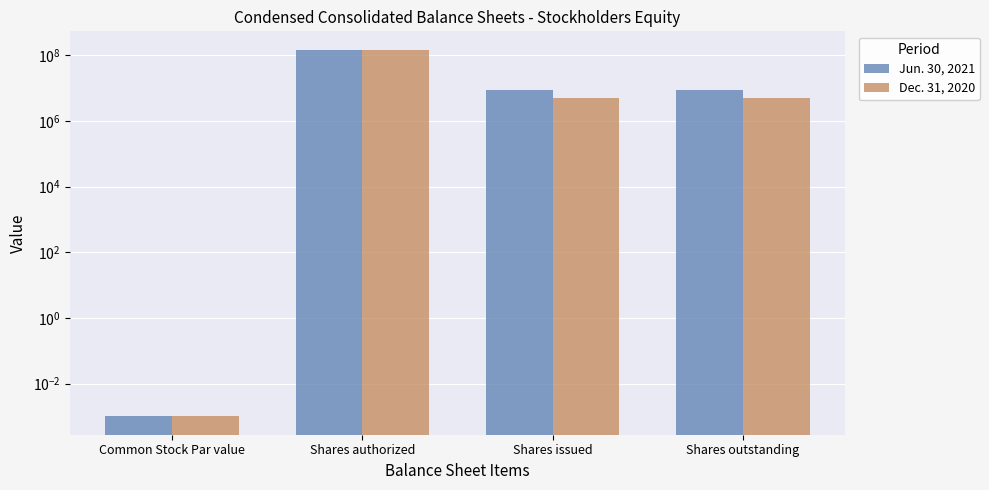

What is the difference between the second highest and minimum values in the Jun. 30, 2021 series?

9068657.0